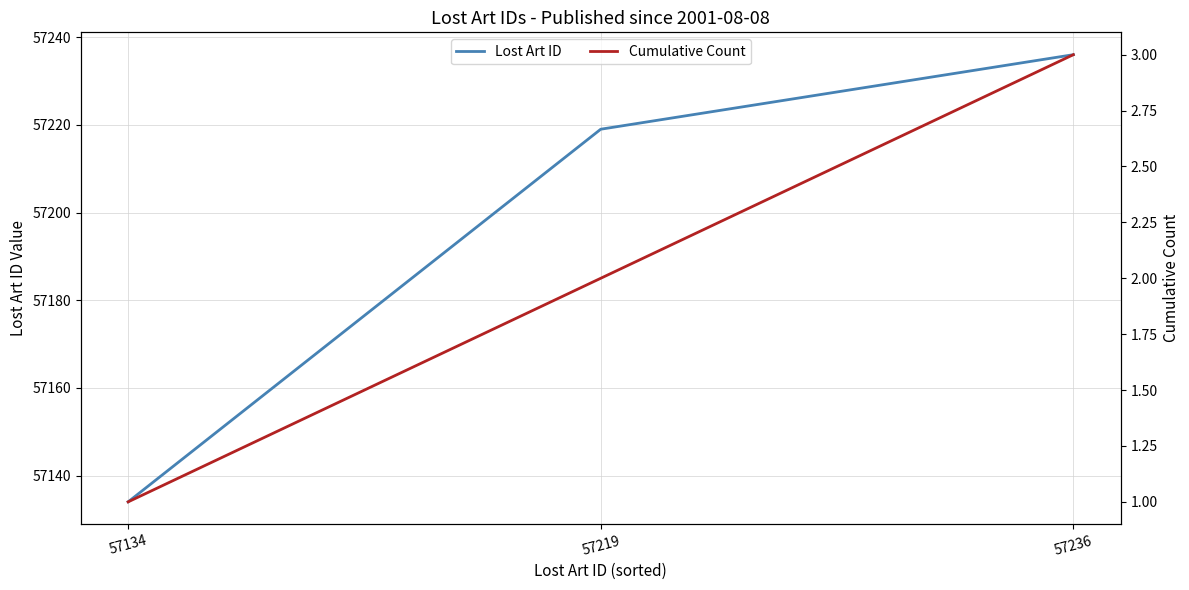

Which series has the widest spread of values?

Lost Art ID